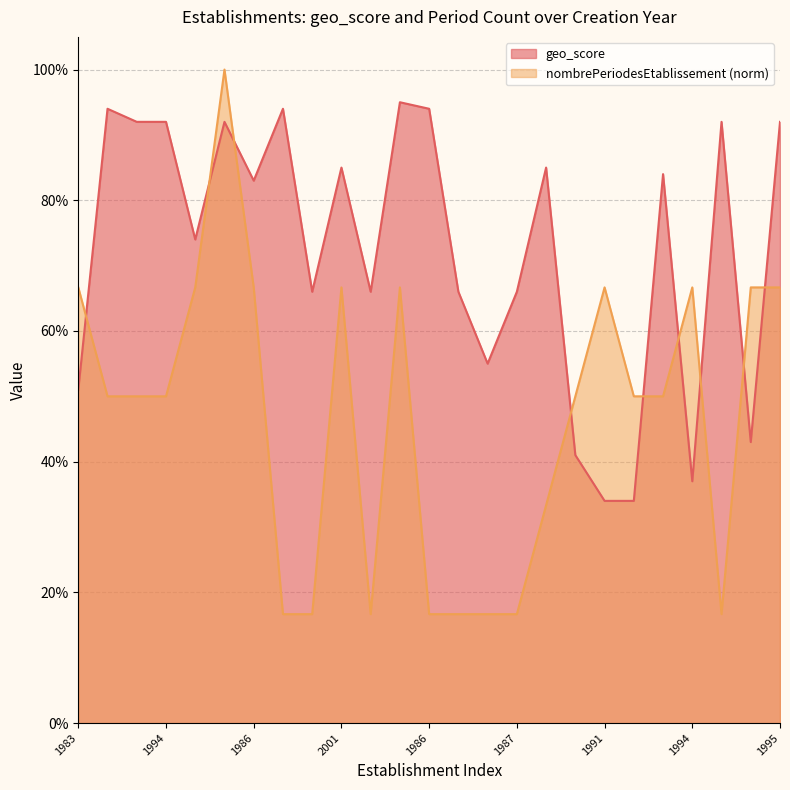

Does the chart display data point markers on the line(s)?

No